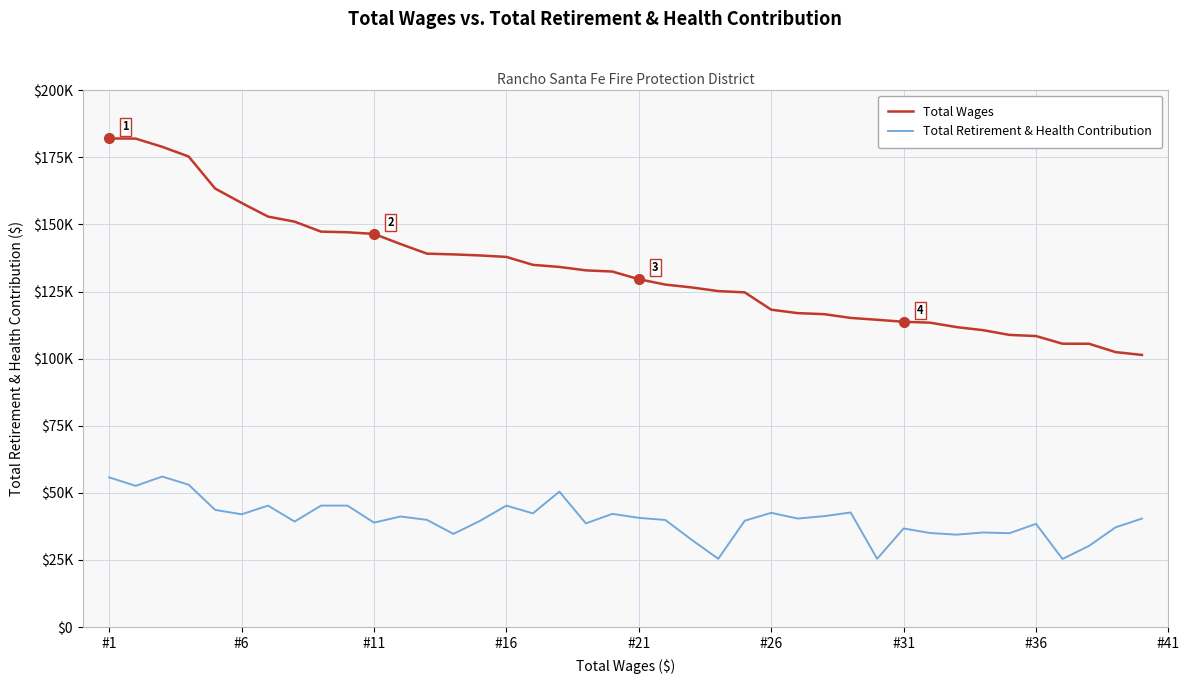

Reading left to right, what are all the values shown in this chart?

Total Wages: 182025	181958	178912	175290	163361	157995	152901	151031	147306	147076	146461	142693	139108	138824	138438	137885	134936	134152	132883	132444	129582	127588	126511	125157	124682	118230	116951	116563	115167	114473	113727	113395	111741	110601	108832	108410	105555	105545	102436	101383
Total Retirement & Health Contribution: 55758	52608	56075	53047	43660	42021	45251	39309	45251	45251	38919	41197	39946	34711	39560	45251	42361	50454	38622	42176	40696	39905	32488	25442	39637	42563	40430	41334	42691	25442	36741	35044	34436	35237	34982	38447	25374	30249	37138	40430